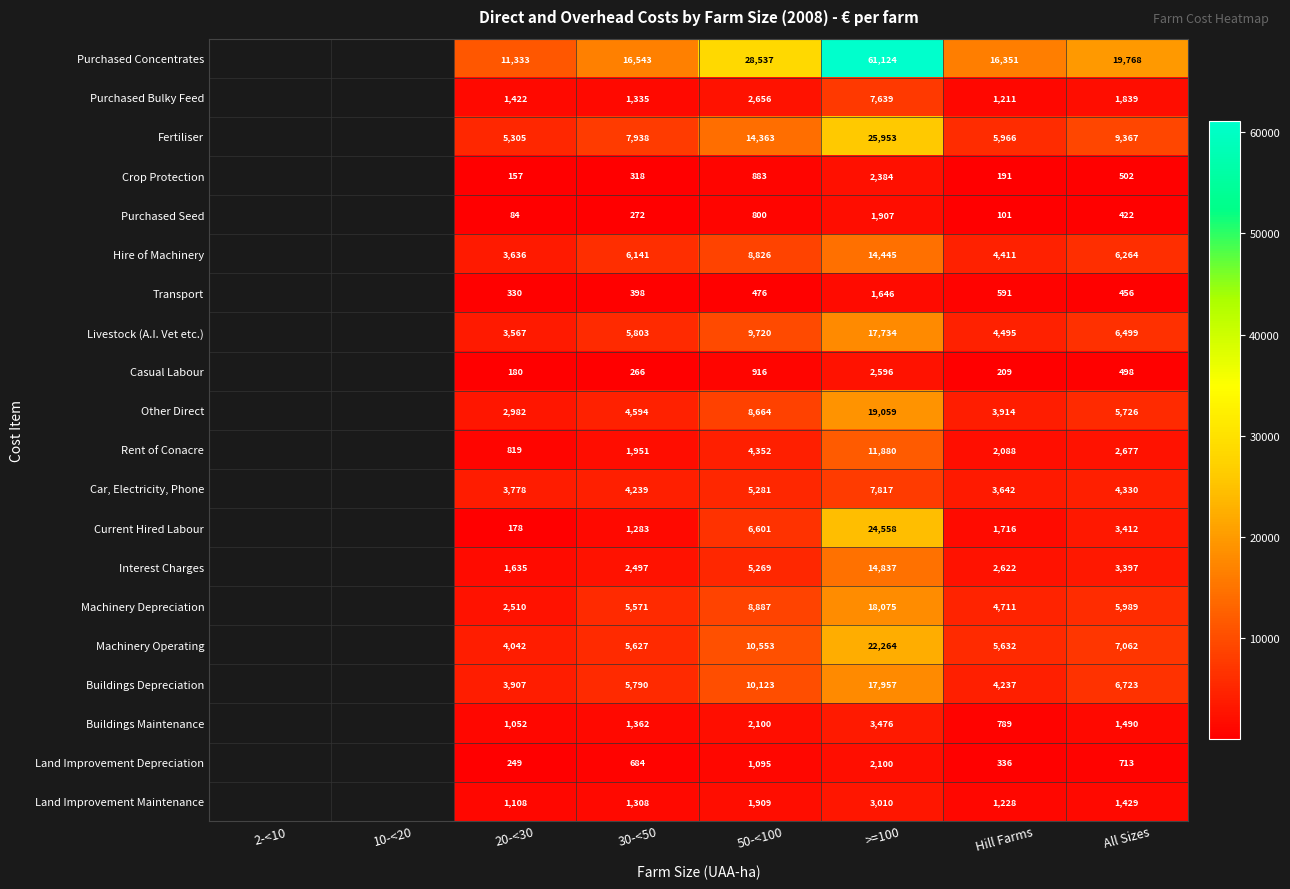

What is the total value across all series at Hill Farms?

64441